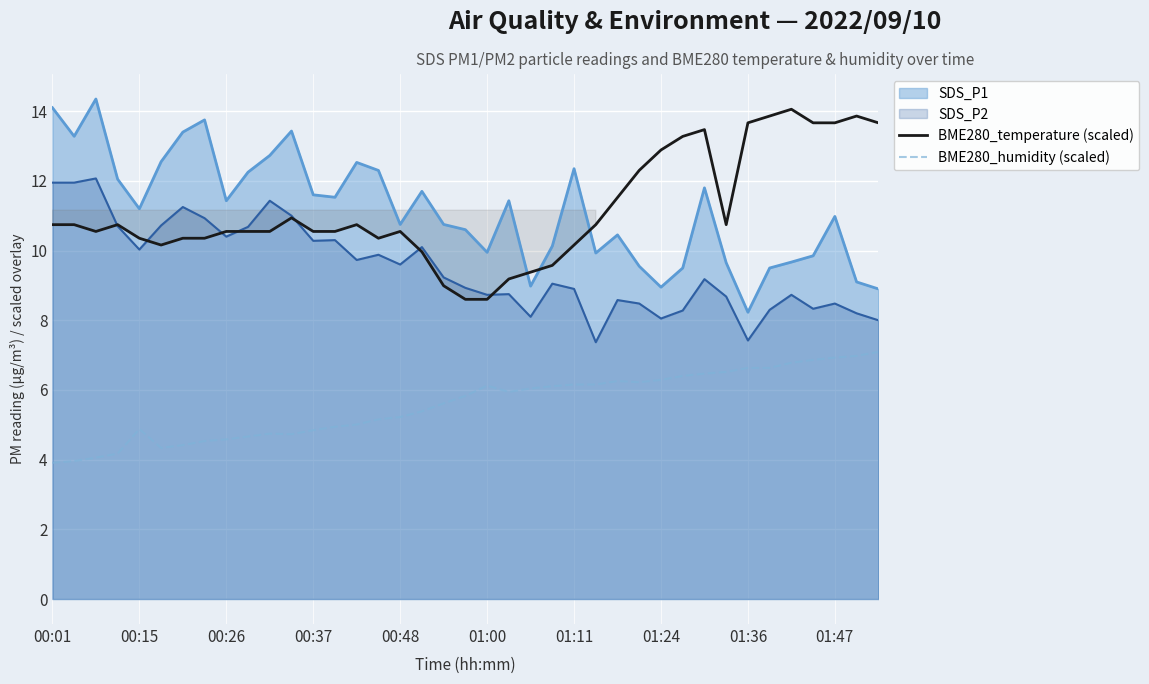

What is the minimum value for SDS_P2?

7.4